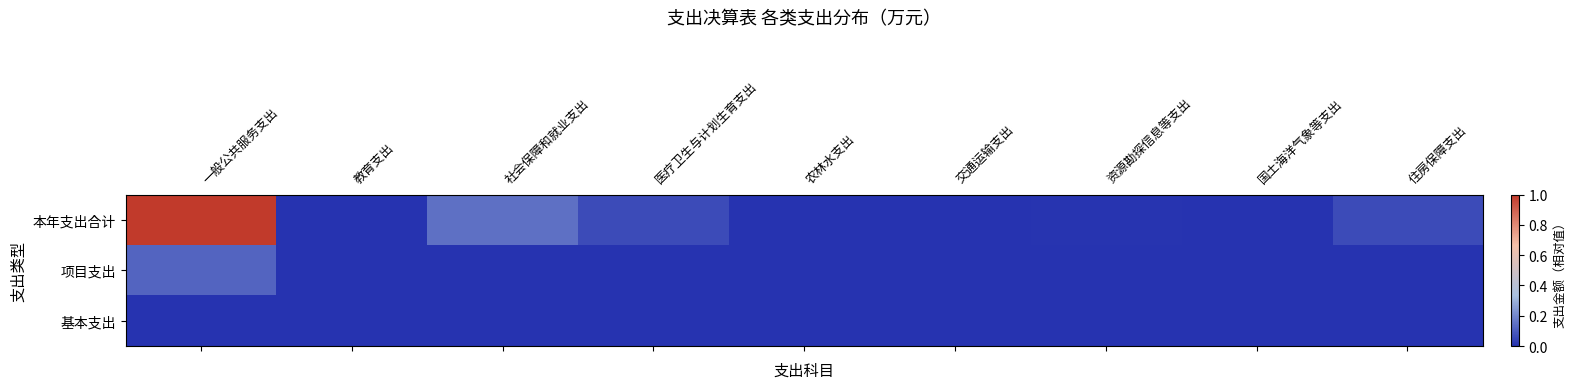

What is the difference between the highest and lowest values at 医疗卫生与计划生育支出?

0.1